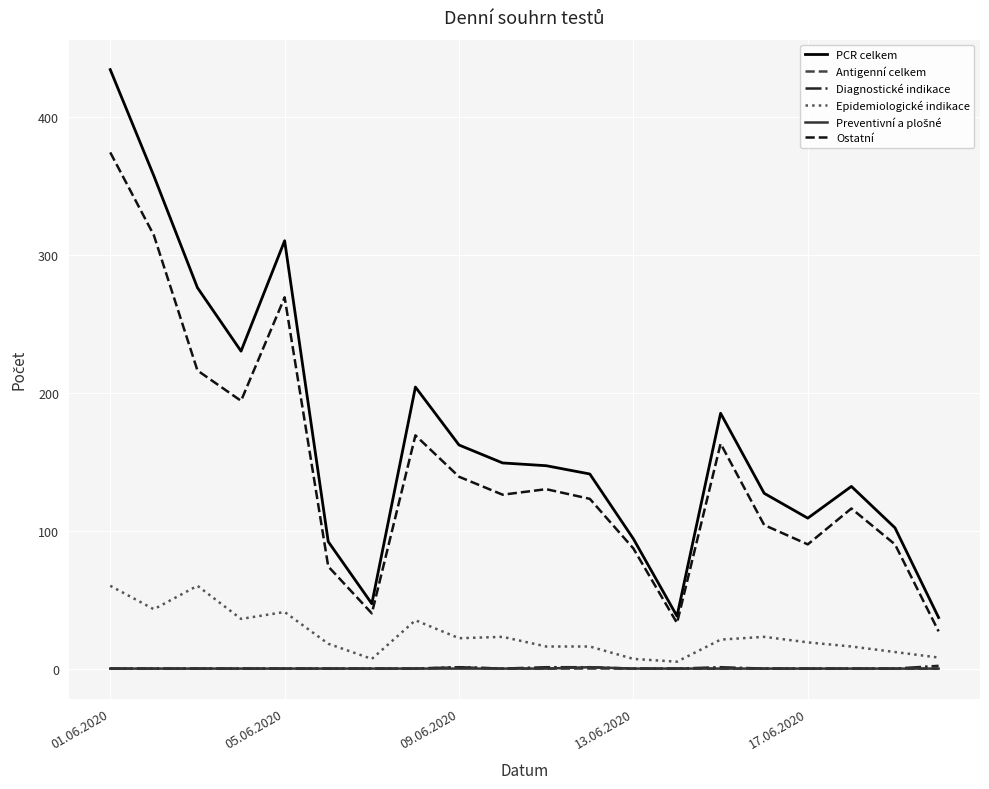

True or false: Epidemiologické indikace and PCR celkem cross at least once.

False